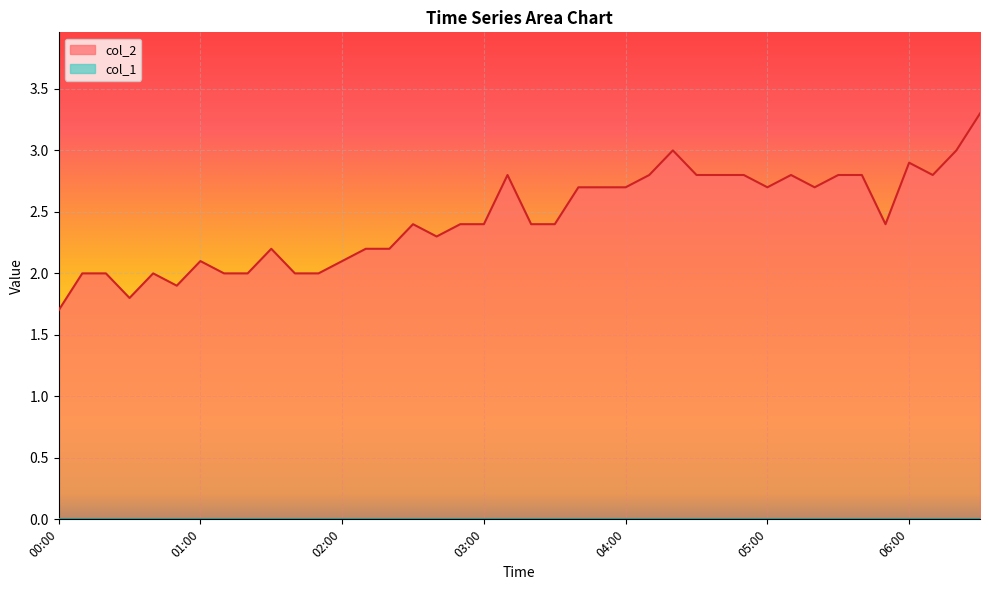

Rank the categories by value from lowest to highest.

00:00, 00:30, 00:50, 00:10, 00:20, 00:40, 01:10, 01:20, 01:40, 01:50, 01:00, 02:00, 01:30, 02:10, 02:20, 02:40, 02:30, 02:50, 03:00, 03:20, 03:30, 05:50, 03:40, 03:50, 04:00, 05:00, 05:20, 03:10, 04:10, 04:30, 04:40, 04:50, 05:10, 05:30, 05:40, 06:10, 06:00, 04:20, 06:20, 06:30